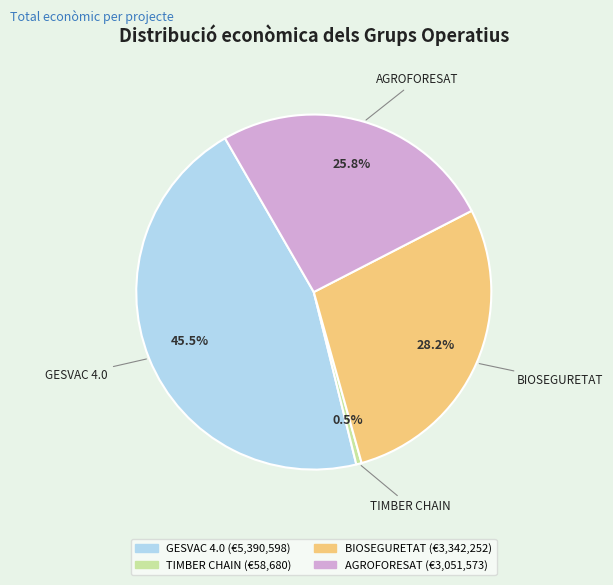

What is the ratio of the value at AGROFORESAT to the value at GESVAC 4.0?

0.6